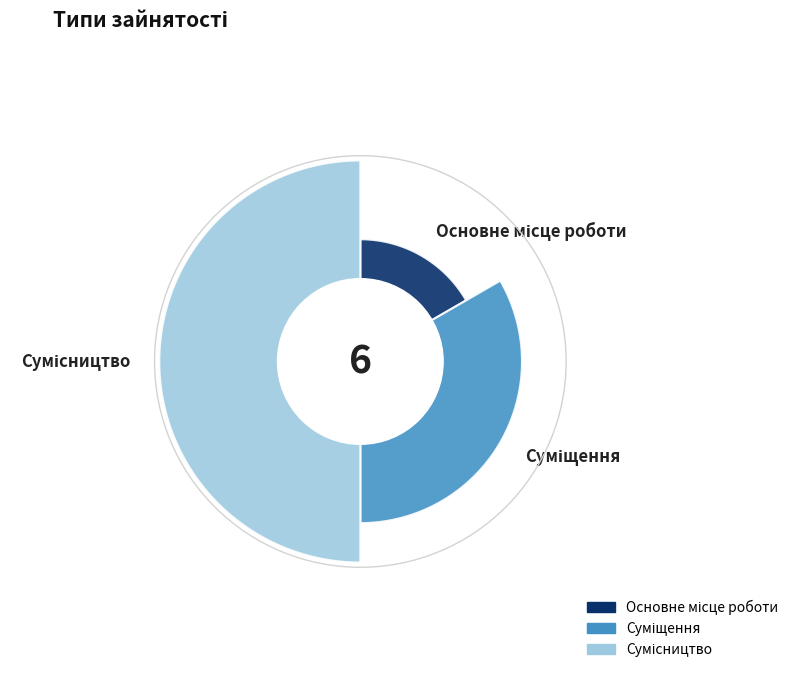

Is there any slice that represents more than half of the pie?

No